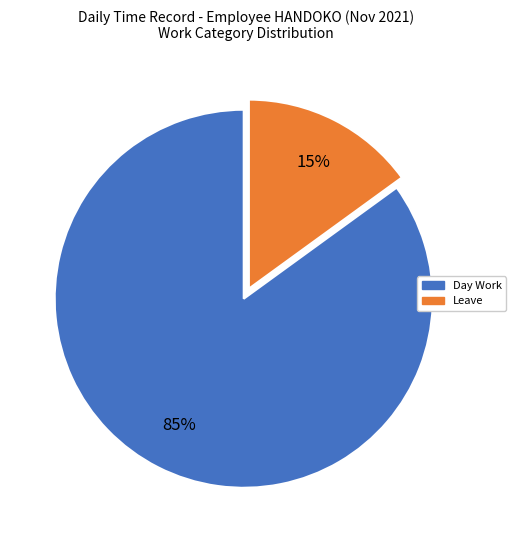

Is there a majority slice in this chart?

Yes